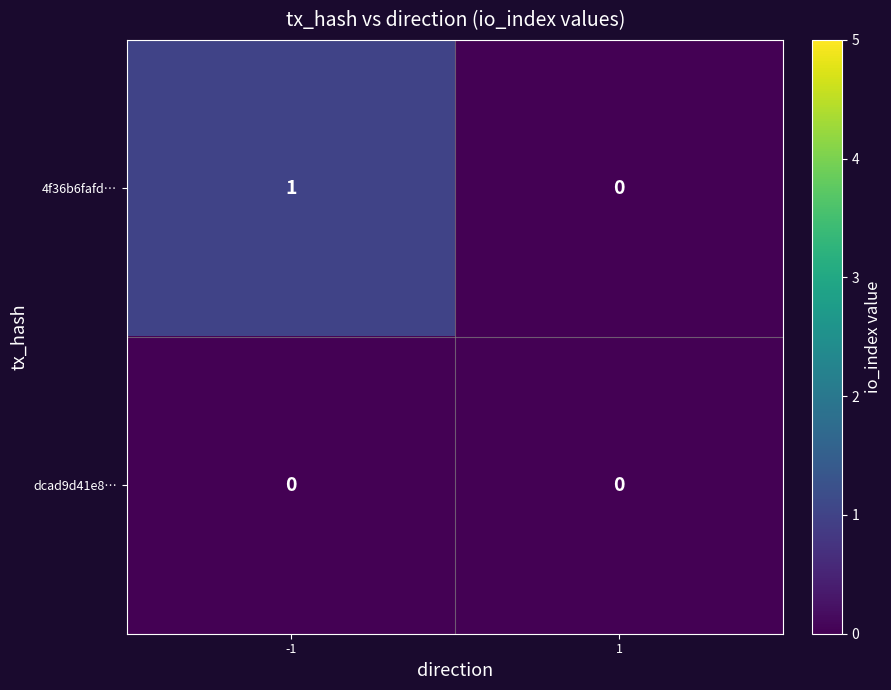

How many categories are shown in the chart?

2